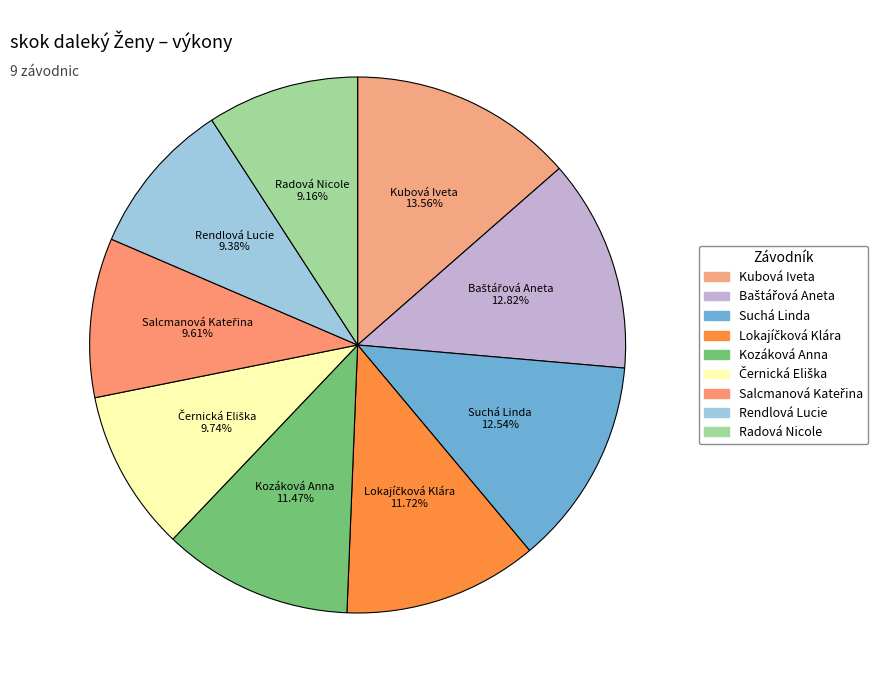

How many segments does this pie chart have?

9